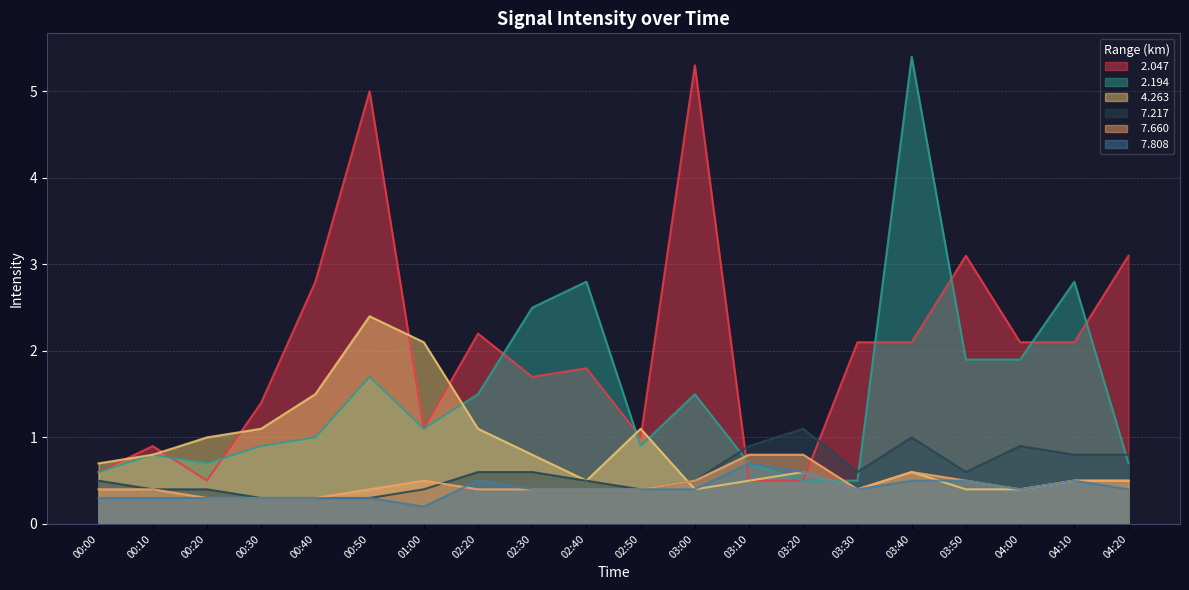

True or false:   4.263 and   2.047 intersect in this chart.

True